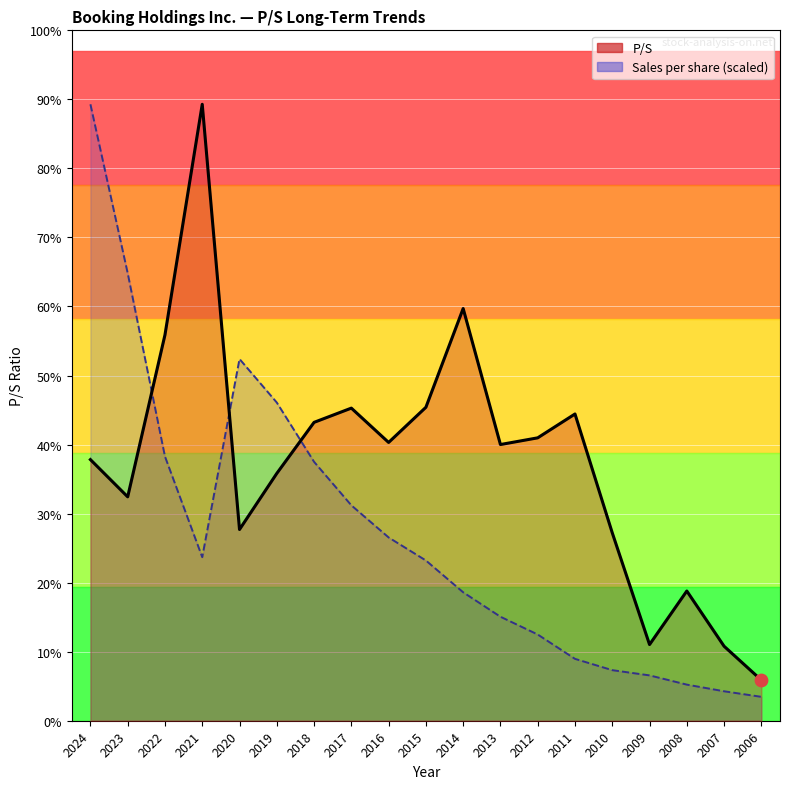

Which series reaches the maximum Y coordinate?

P/S